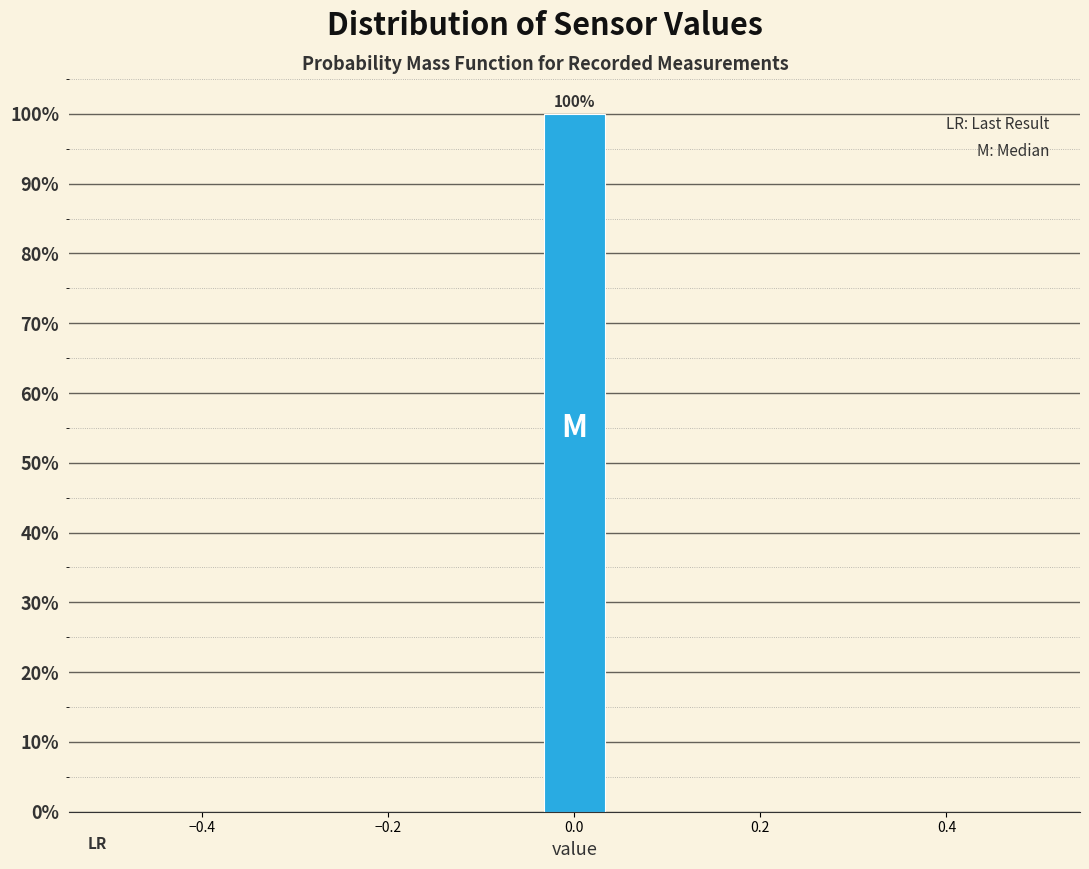

Around what value on the x-axis is the tallest bar? Give the approximate position of its centre, as read against the axis.

0.00